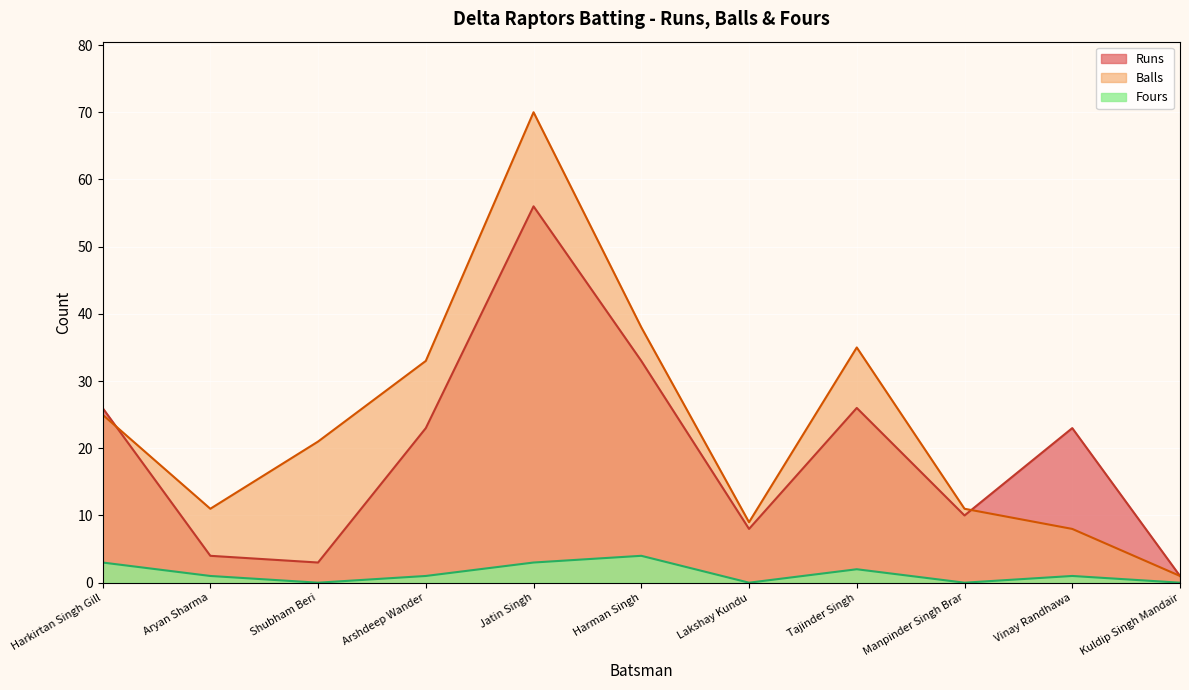

True or false: Runs and Fours intersect in this chart.

False